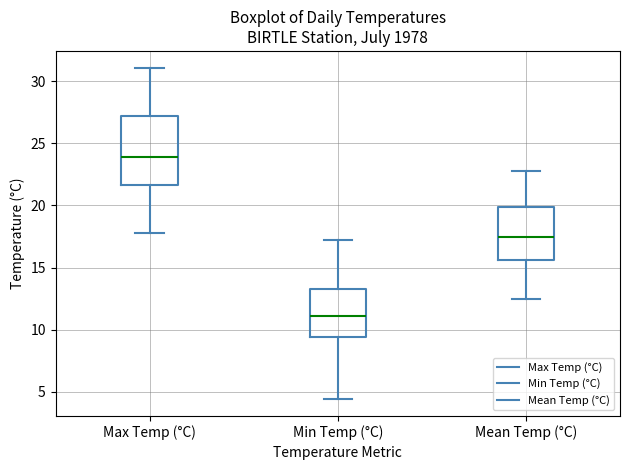

Which box's median line is the highest?

Max Temp (°C)